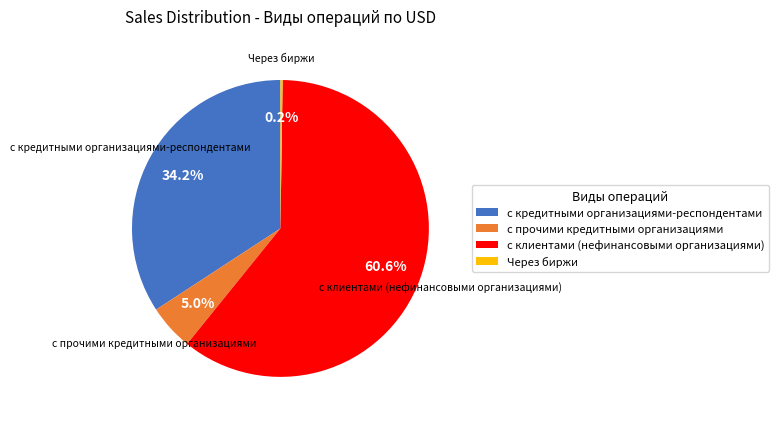

What is the total percentage of с прочими кредитными организациями and с клиентами (нефинансовыми организациями)?

65.6%